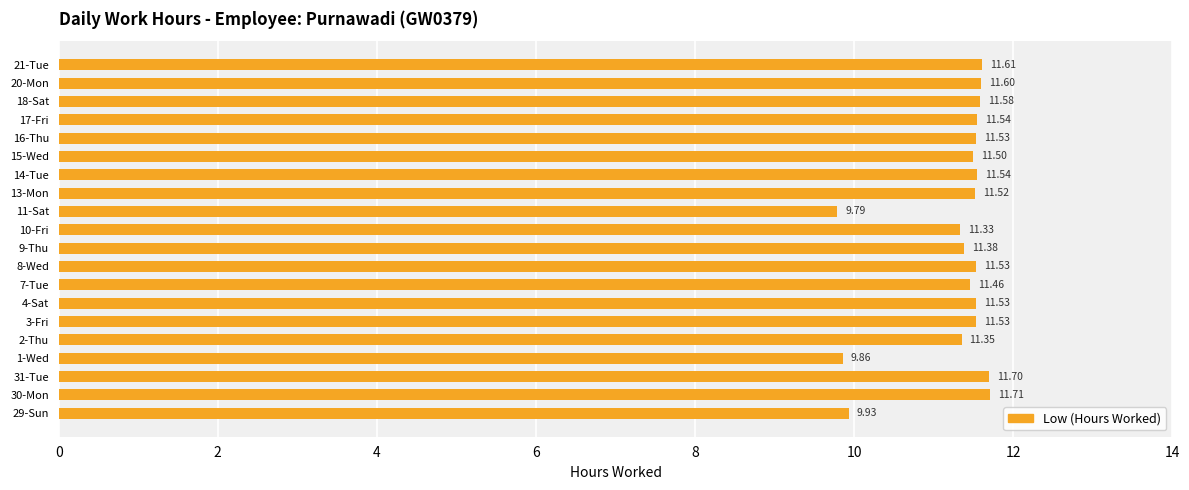

What is the difference between the second highest and second lowest values?

1.8